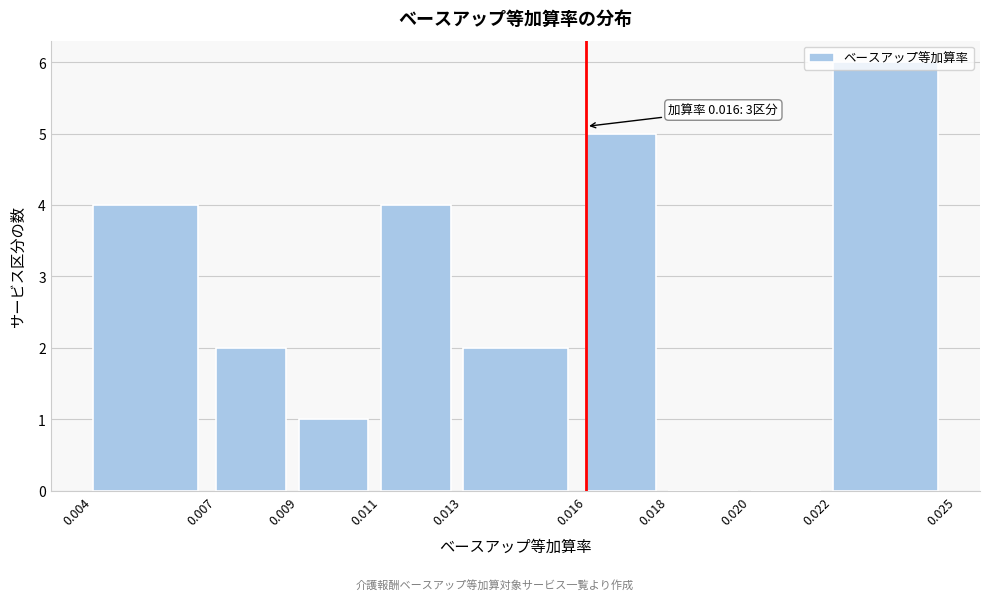

Which range on the x-axis has the tallest bar?

0.022 to 0.025